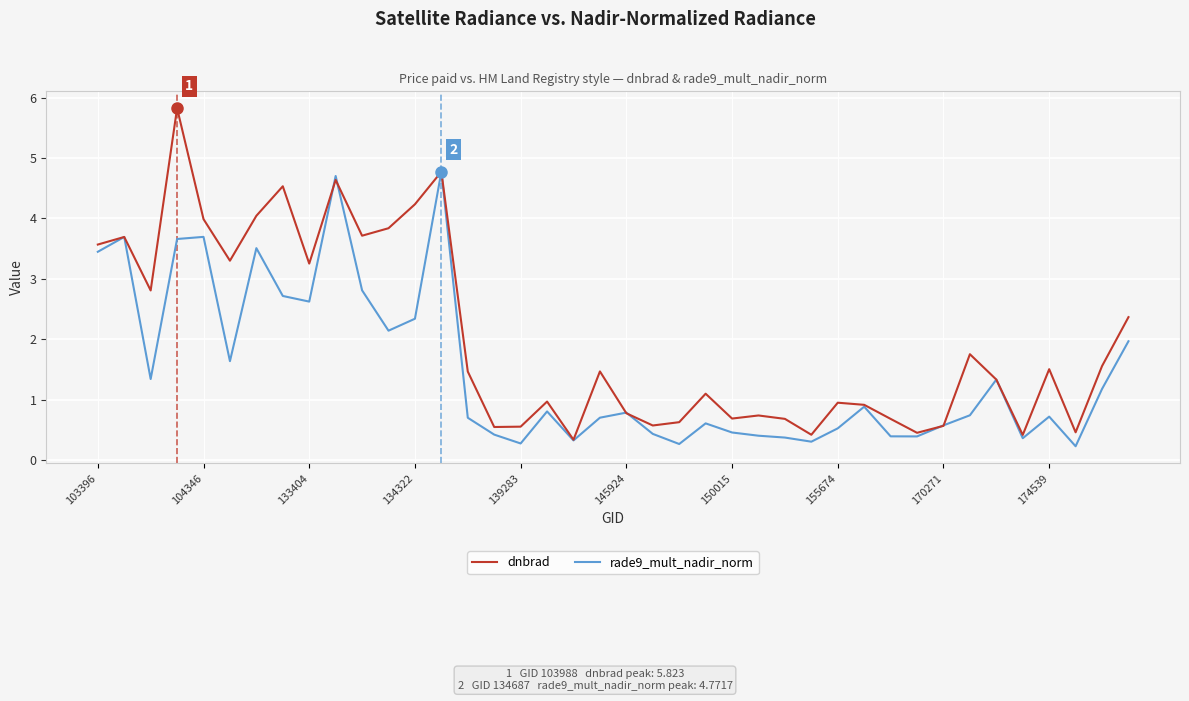

Which series has the largest total across all categories?

dnbrad